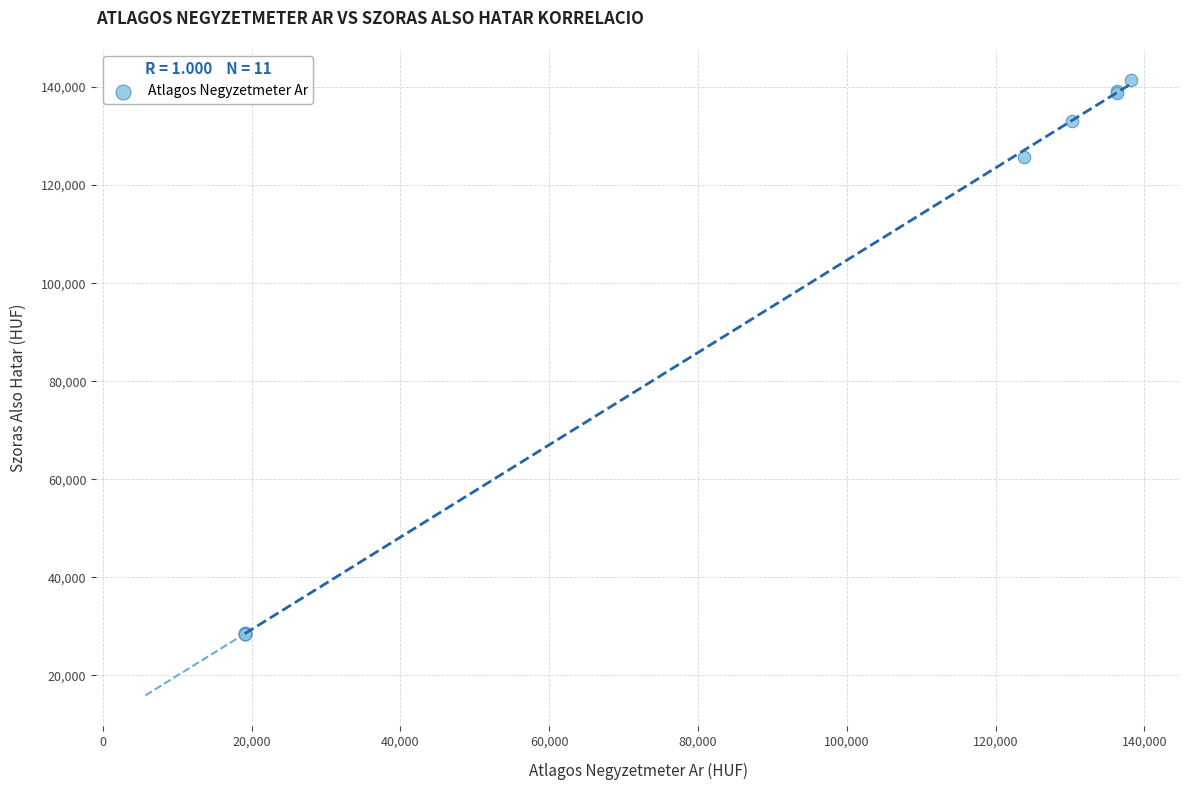

What Y value in the scatter plot is closest to 84955?

125674